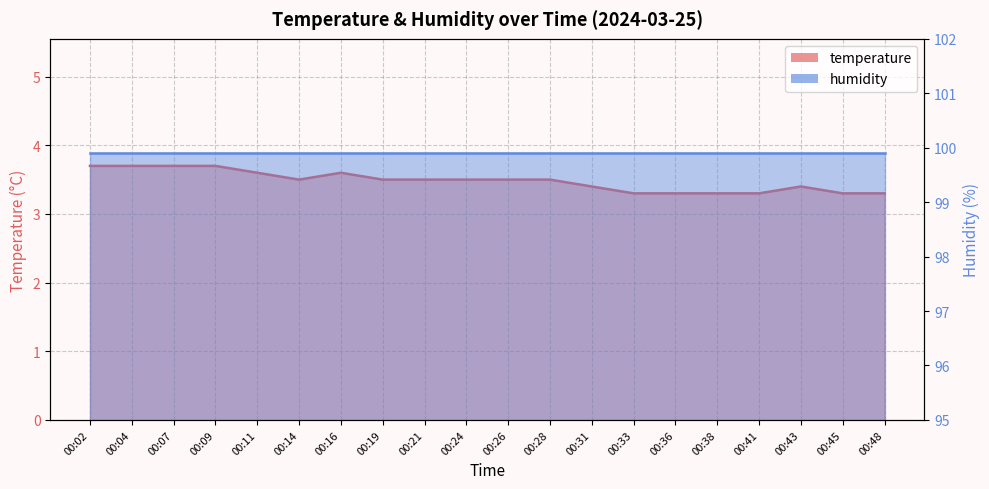

At which category does the data reach its first local valley?

00:14